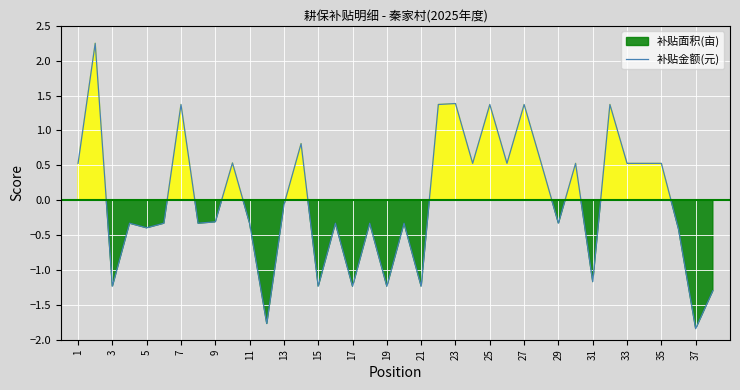

What is the lowest value of the 补贴金额(元) series?

-1.8